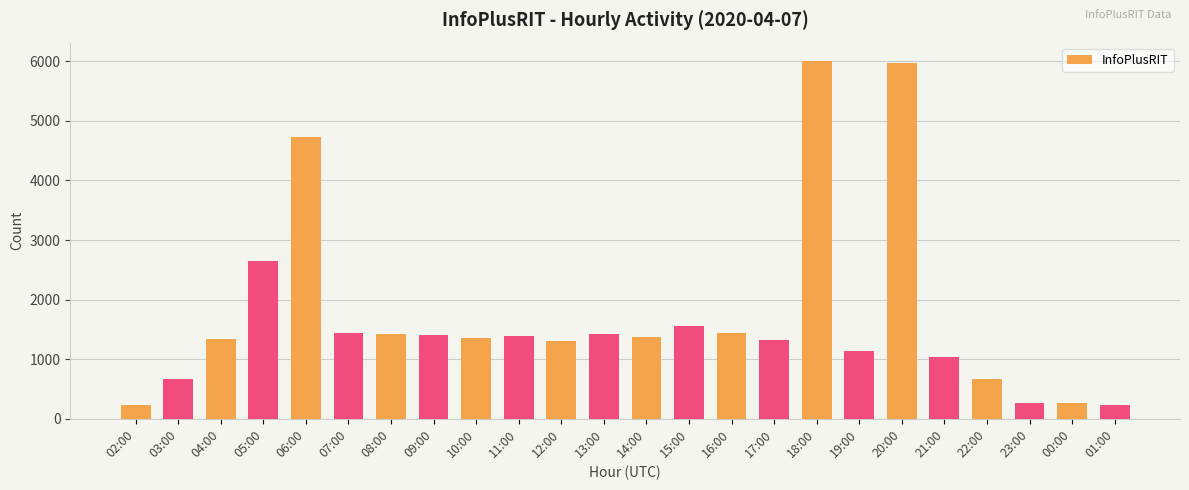

How many categories are shown in the chart?

24